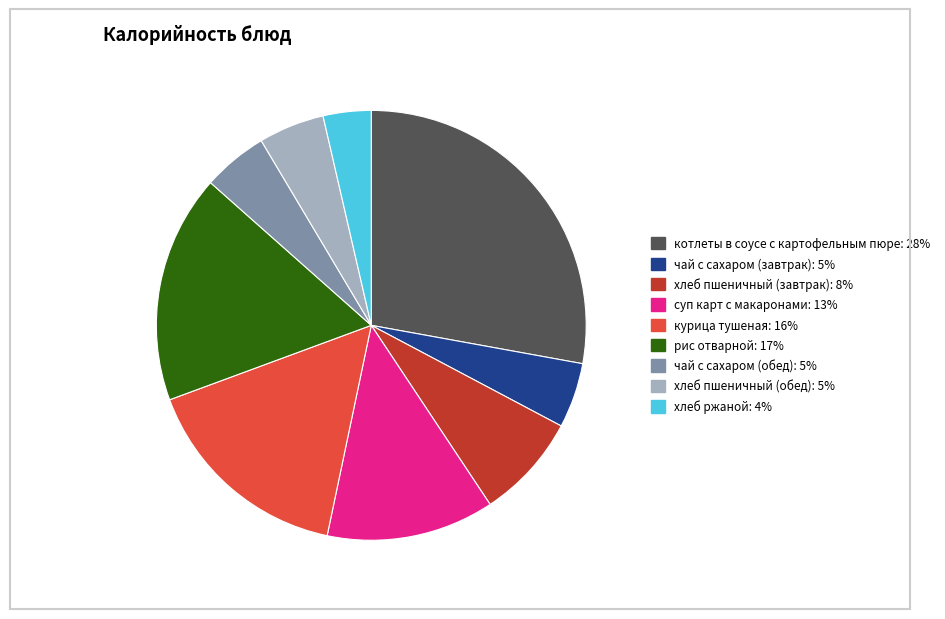

Which slice is the largest?

котлеты в соусе с картофельным пюре